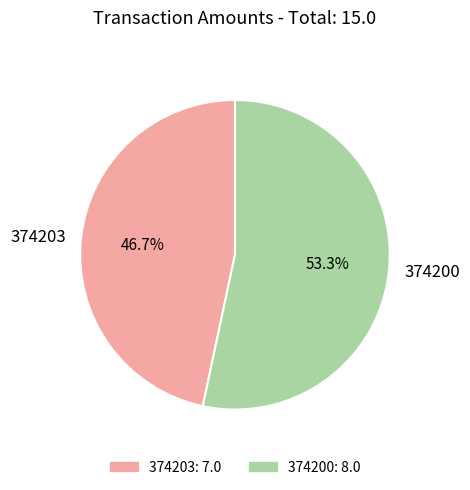

How much of the chart is everything except 374203?

53.3%